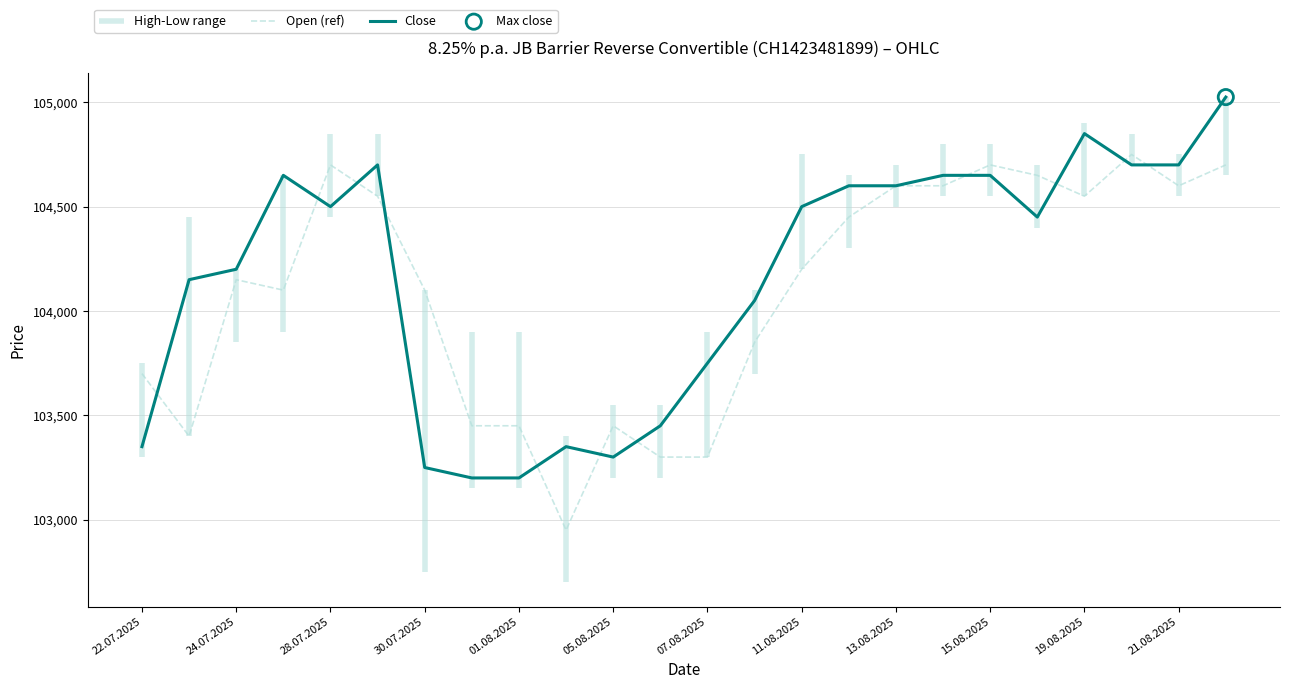

Which series has the widest spread of Y values?

Close